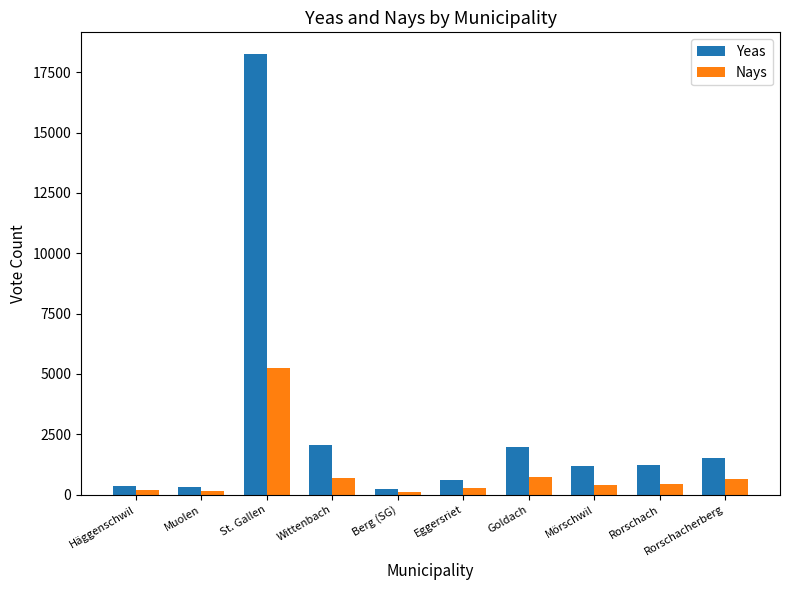

The Nays series shows 643 at Rorschacherberg. True or false?

True